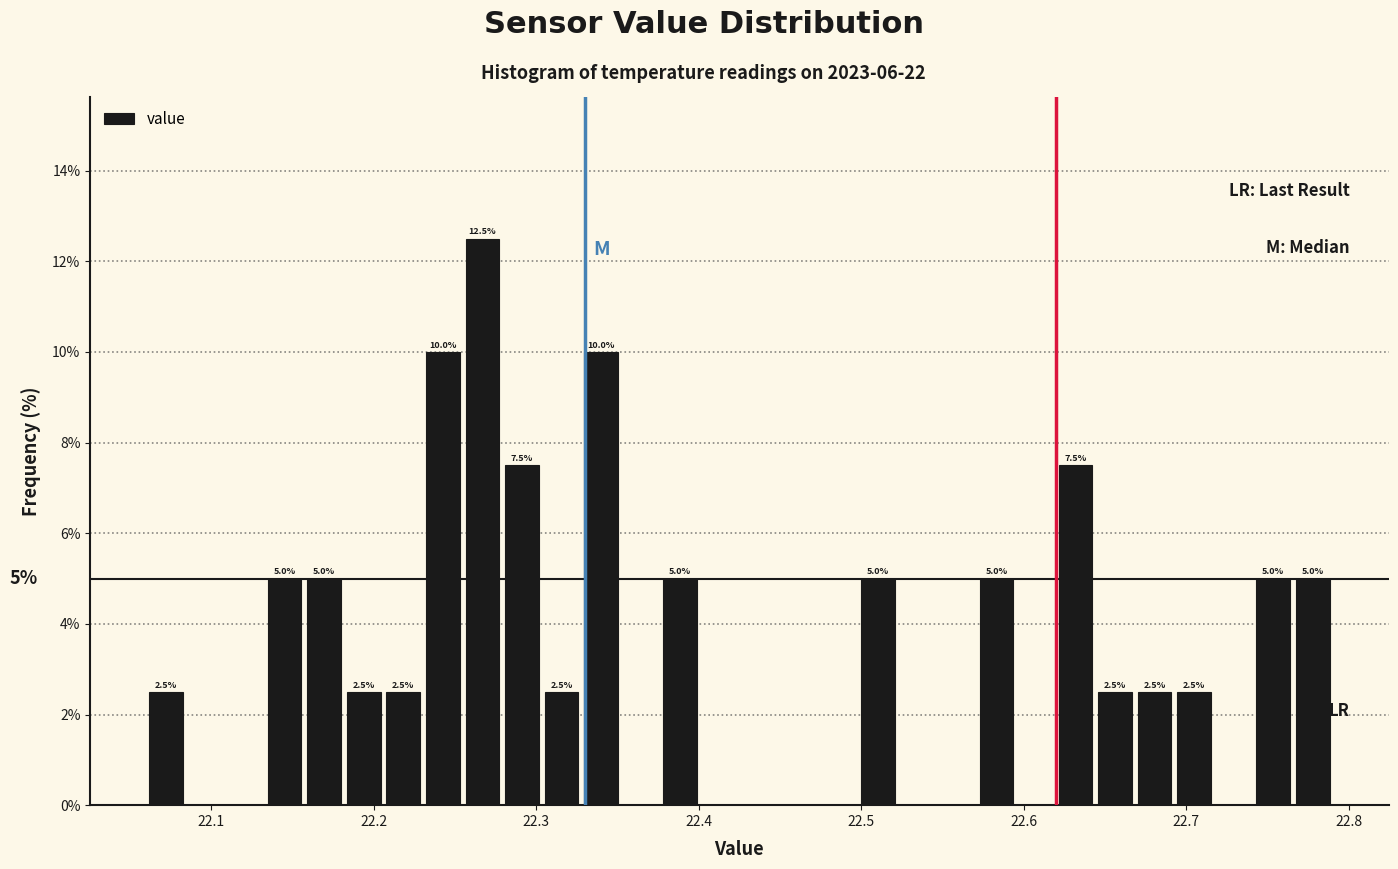

Around what value on the x-axis is the tallest bar? Give the approximate position of its centre, as read against the axis.

22.27